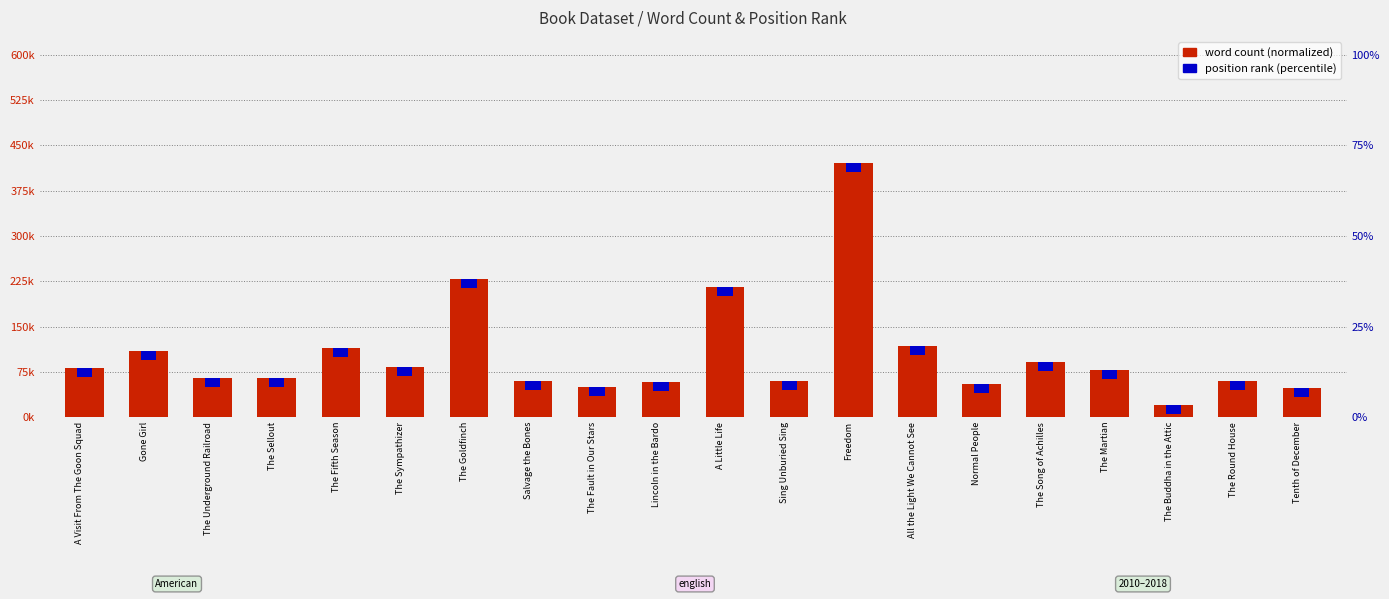

Rank the categories by value from highest to lowest.

Freedom, The Goldfinch, A Little Life, All the Light We Cannot See, The Fifth Season, Gone Girl, The Song of Achilles, The Sympathizer, A Visit From The Goon Squad, The Martian, The Sellout, The Underground Railroad, Salvage the Bones, Sing Unburied Sing, The Round House, Lincoln in the Bardo, Normal People, The Fault in Our Stars, Tenth of December, The Buddha in the Attic